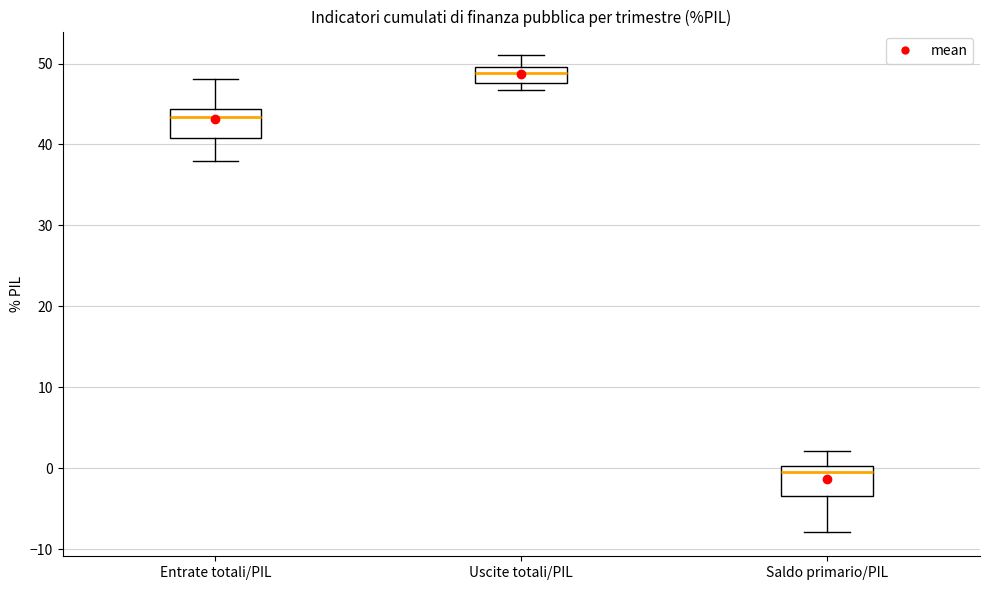

Reading left to right, read every box against the y-axis: the position of its median line, the range the box covers, and the ends of its whiskers. The values are not printed on the chart, so give them approximately, as read against the axis.

Entrate totali/PIL: median 43, box 41 to 44, whiskers 38 to 48
Uscite totali/PIL: median 49, box 48 to 50, whiskers 47 to 51
Saldo primario/PIL: median 0 (just below the box's upper edge), box -3 to 0, whiskers -8 to 2